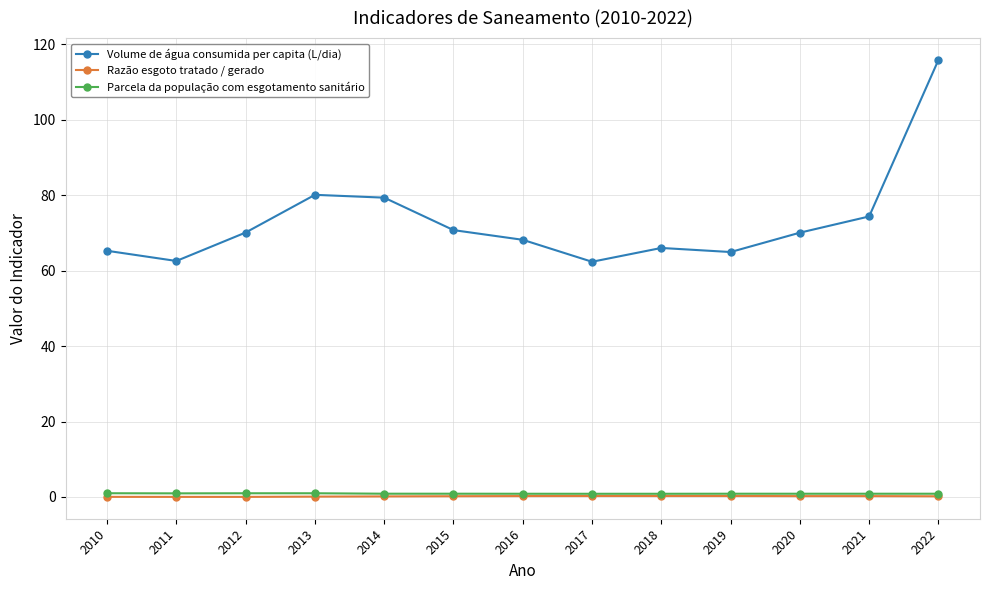

What is the sum of the Razão esgoto tratado / gerado values at 2019 and 2022?

0.5